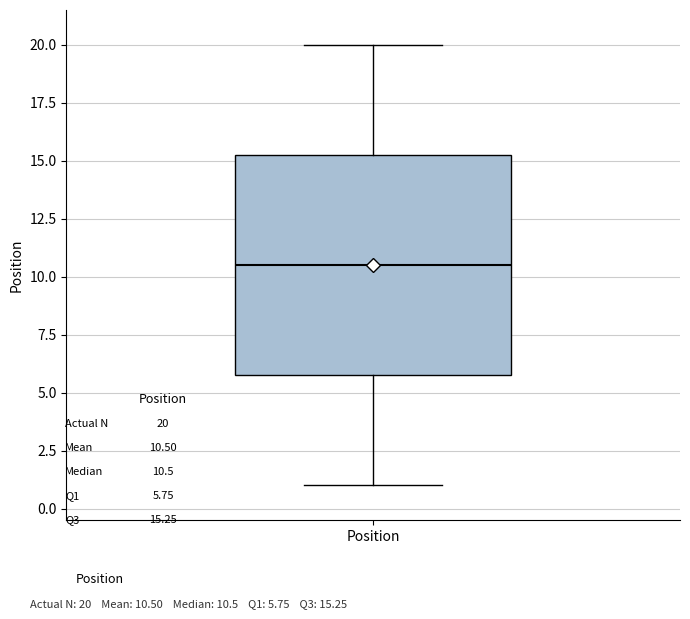

Where is the lower edge of the box for Position on the y-axis? The values are not printed on the chart, so give them approximately, as read against the axis.

6.0